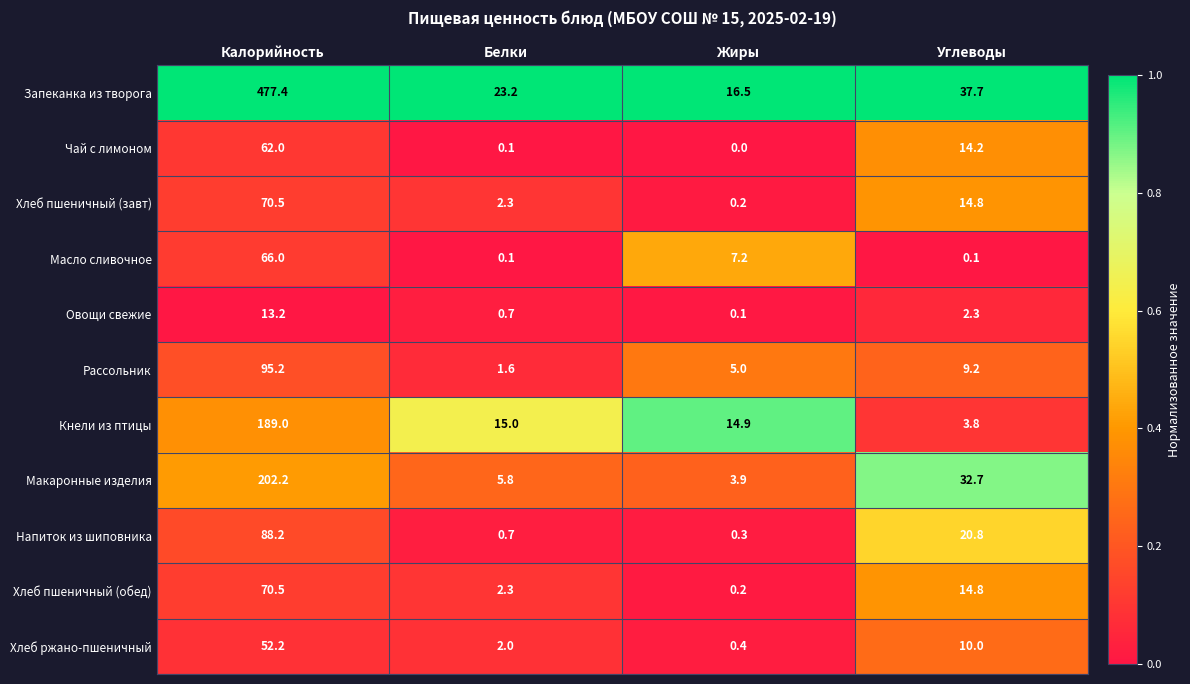

What is the total value across all series at Жиры?

48.7